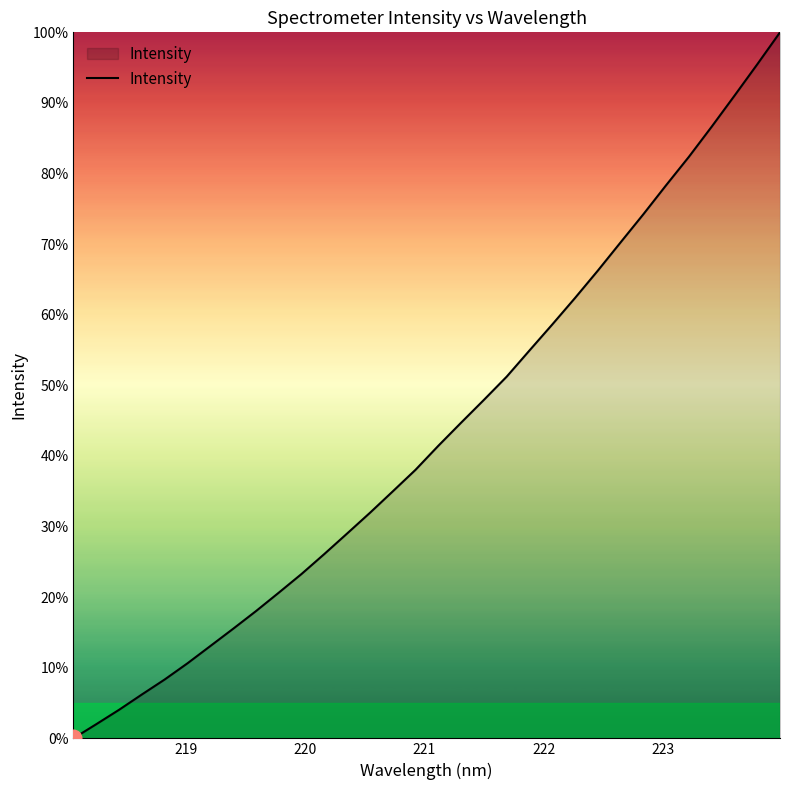

What is the maximum value shown in the chart?

100.0